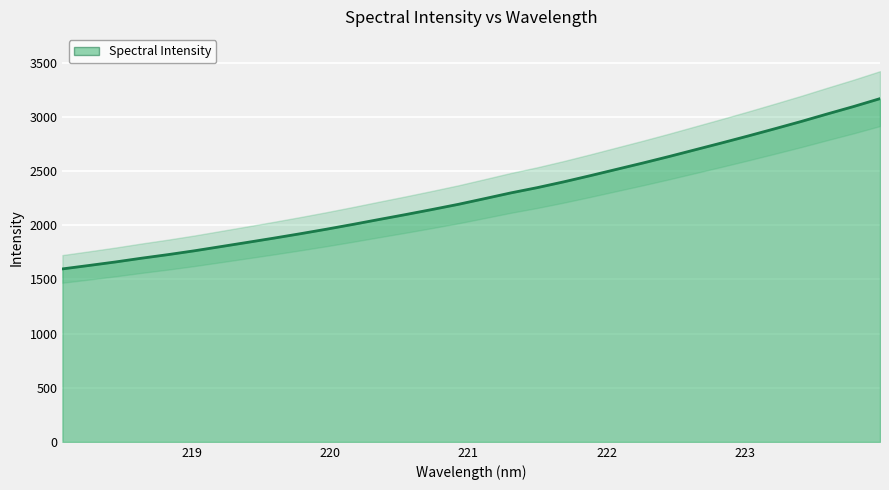

What is the sum of all values?

72911.3